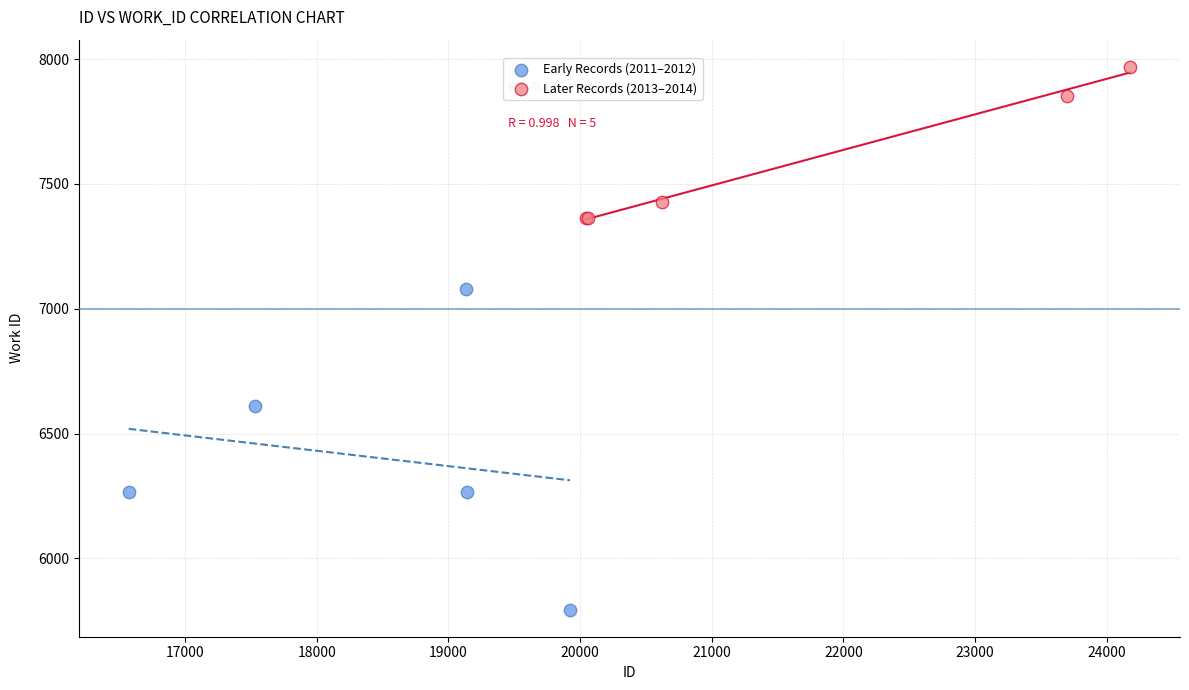

Which series has the widest spread of Y values?

Early Records (2011–2012)